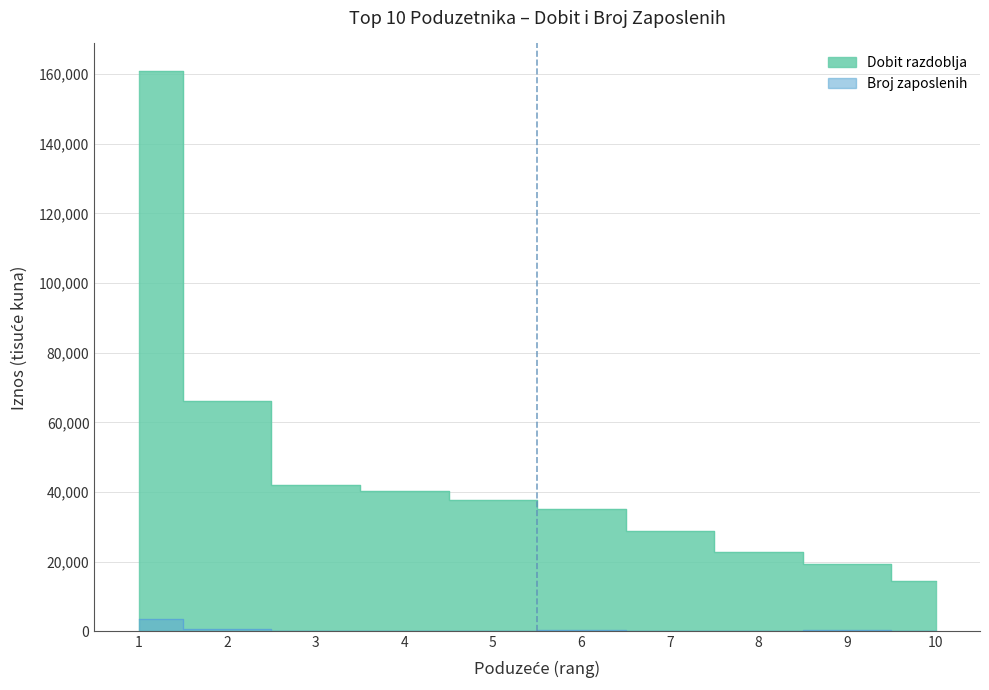

True or false: Dobit razdoblja and Broj zaposlenih cross at least once.

False